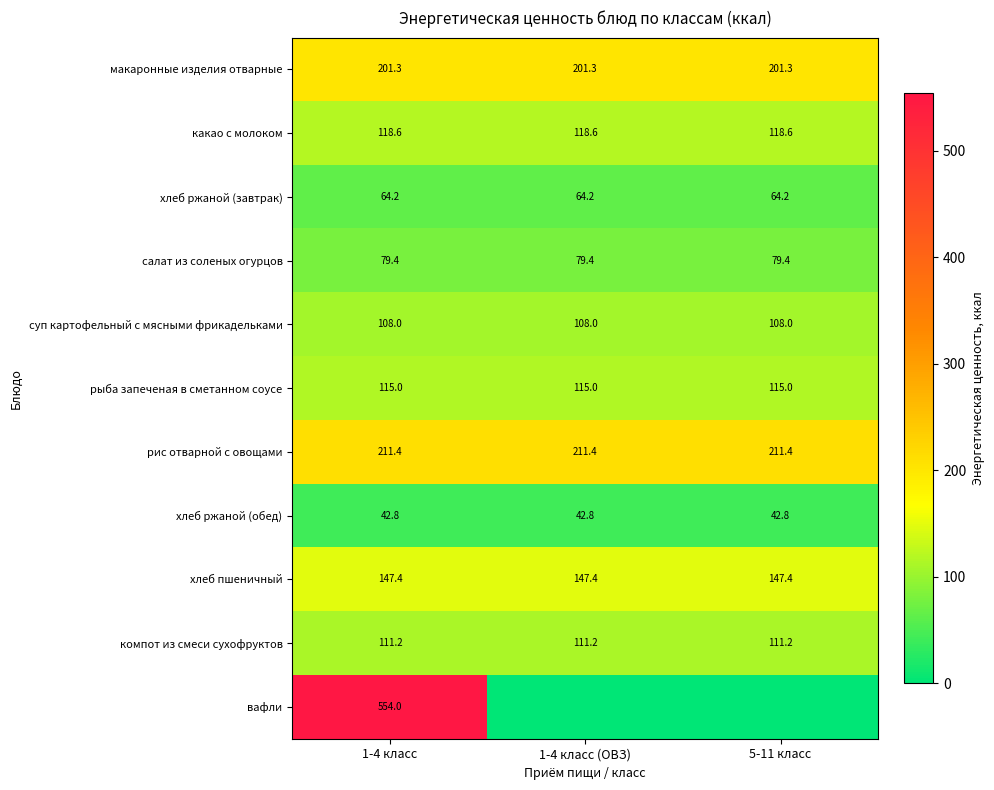

Read the хлеб пшеничный value at 5-11 класс.

147.4